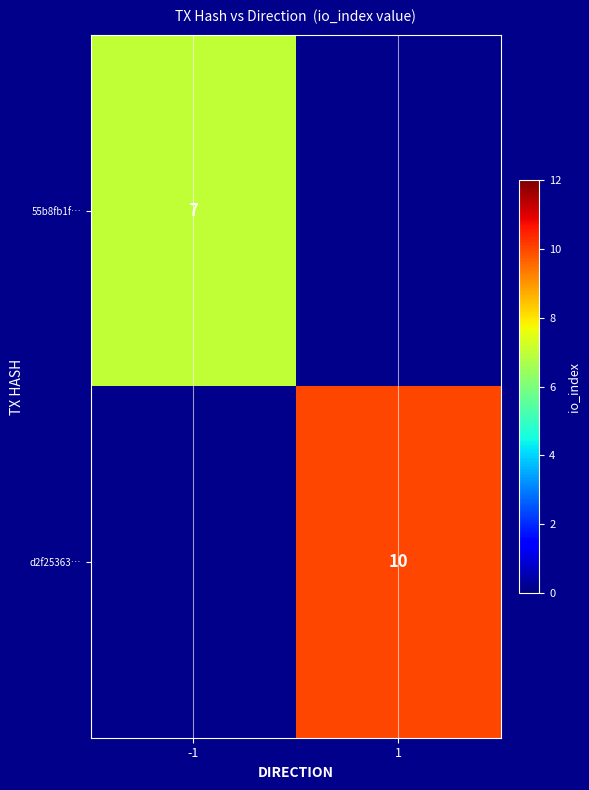

True or false: 55b8fb1f… has a value of 10 at -1.

False